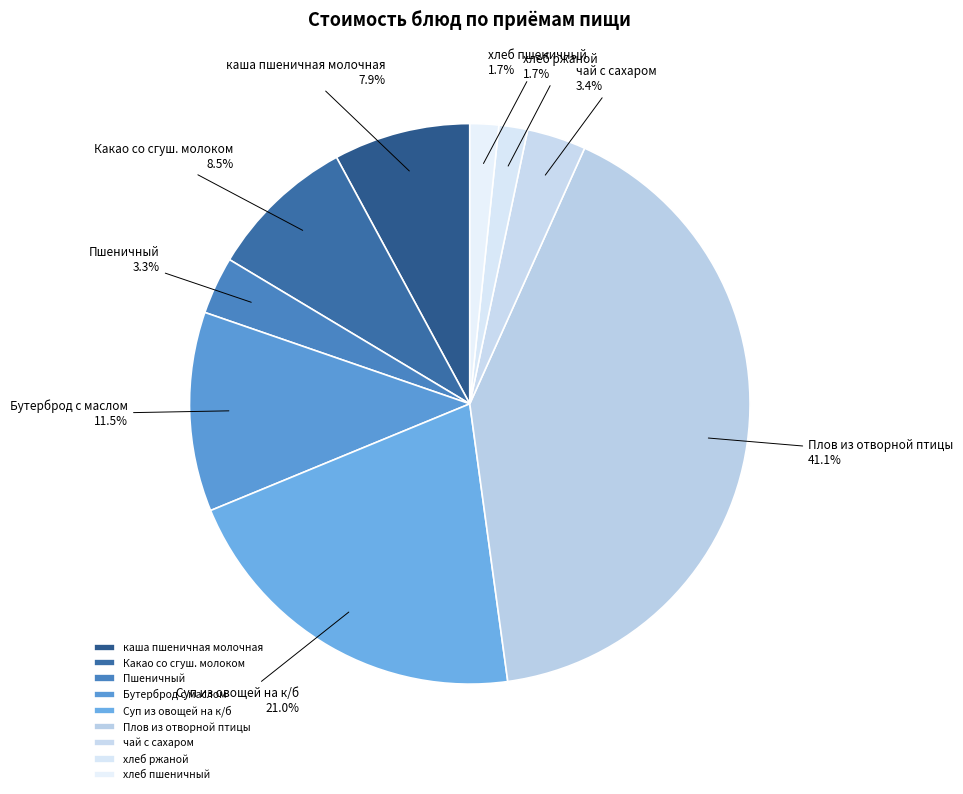

Does Пшеничный account for over 50% of the chart?

No